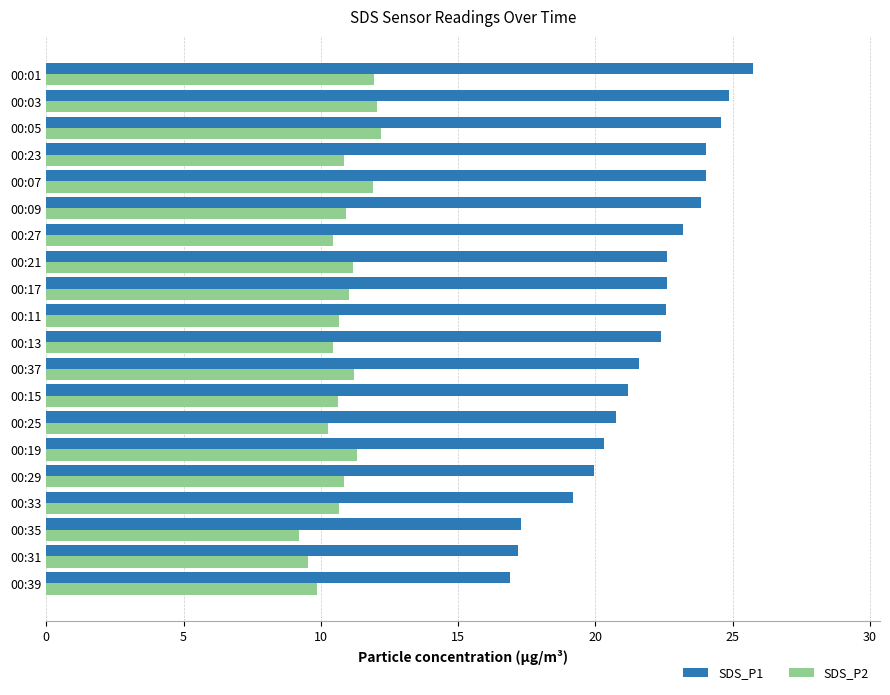

What is the difference between the second highest and minimum values in the SDS_P1 series?

8.0